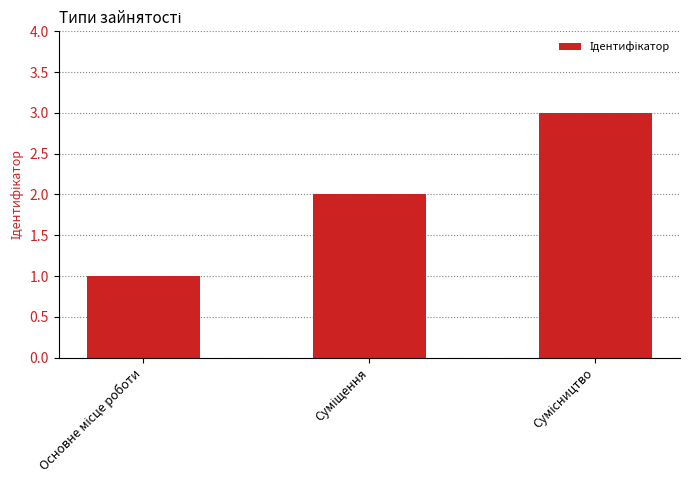

How many values are below 2?

1